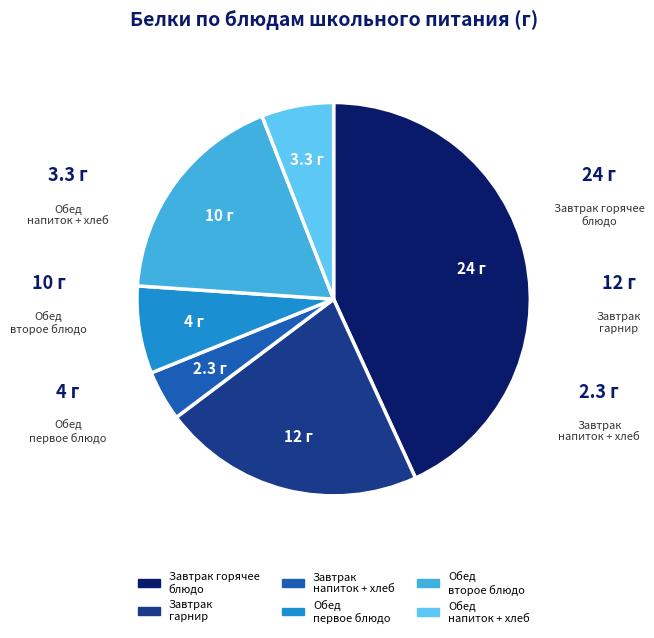

Does any single category account for the majority?

No